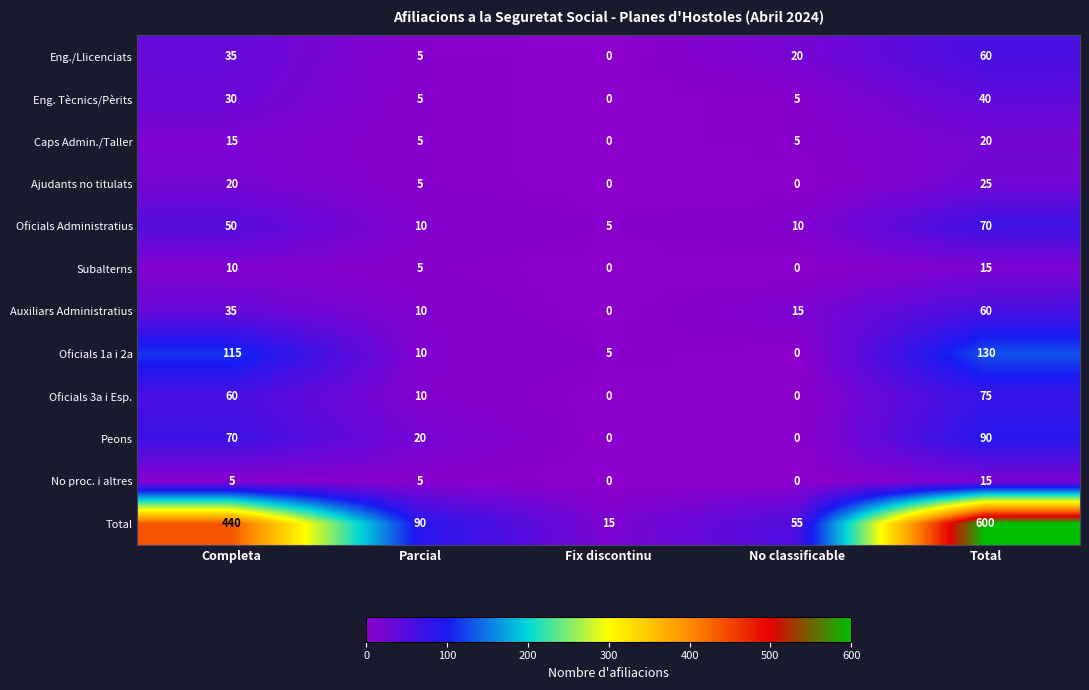

True or false: Eng./Llicenciats has a value of 35 at Completa.

True